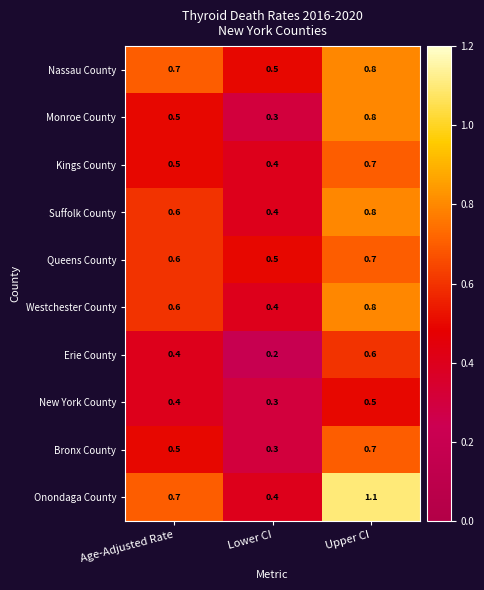

The Nassau County series shows 0.7 at Age-Adjusted Rate. True or false?

True